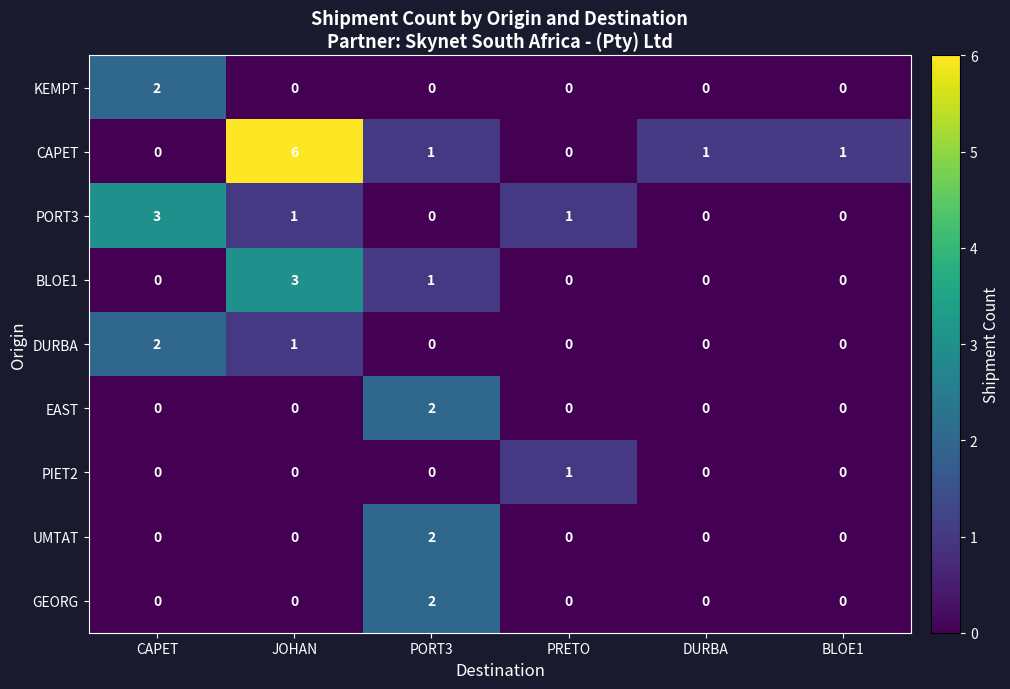

At which category is the sum across all series the highest?

JOHAN